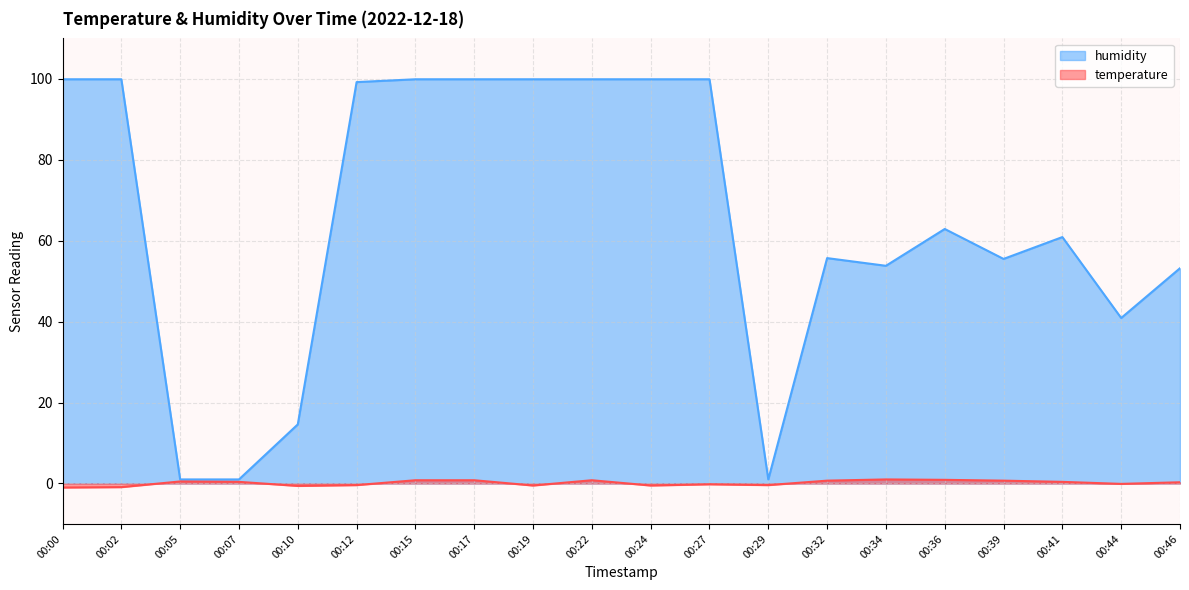

Is the value of temperature at 00:46 greater than the value of humidity at 00:34?

No